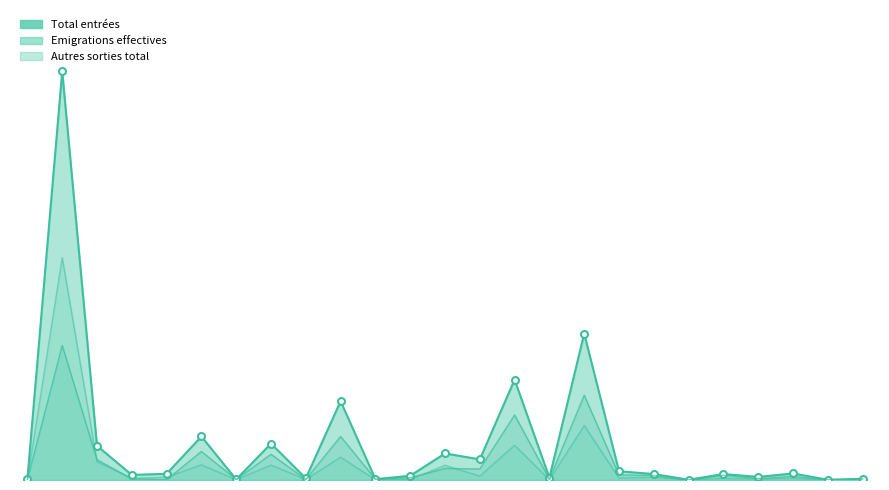

At how many categories does at least one series exceed 1271?

1